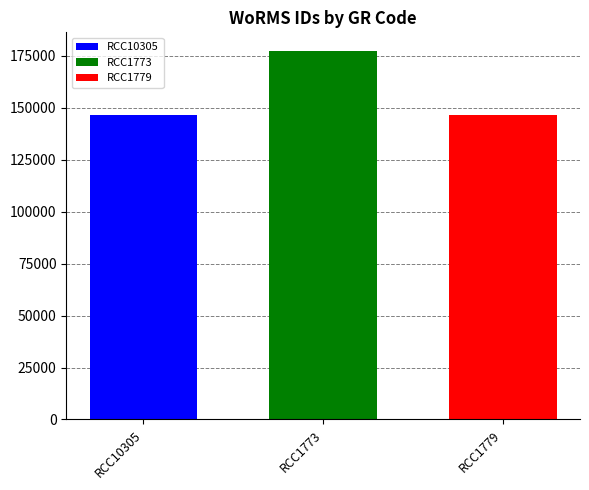

How many series are shown in this chart?

3